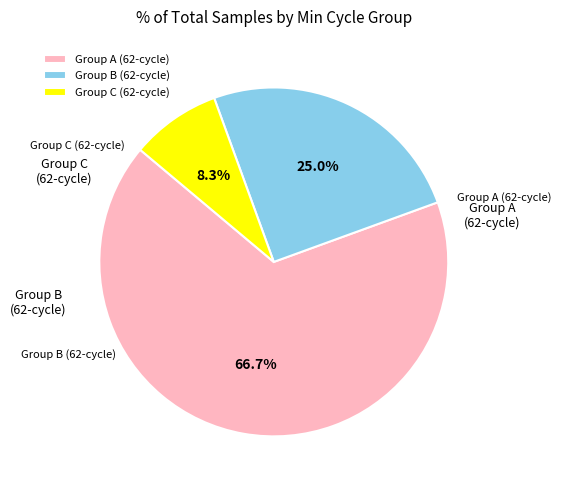

How much of the chart is everything except Group C (62-cycle)?

91.7%